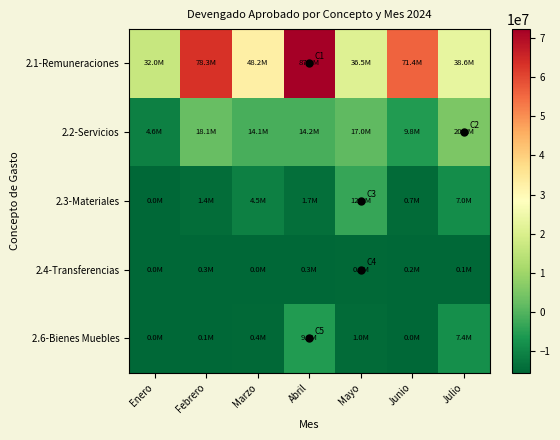

At how many categories does at least one series exceed 66154040?

1